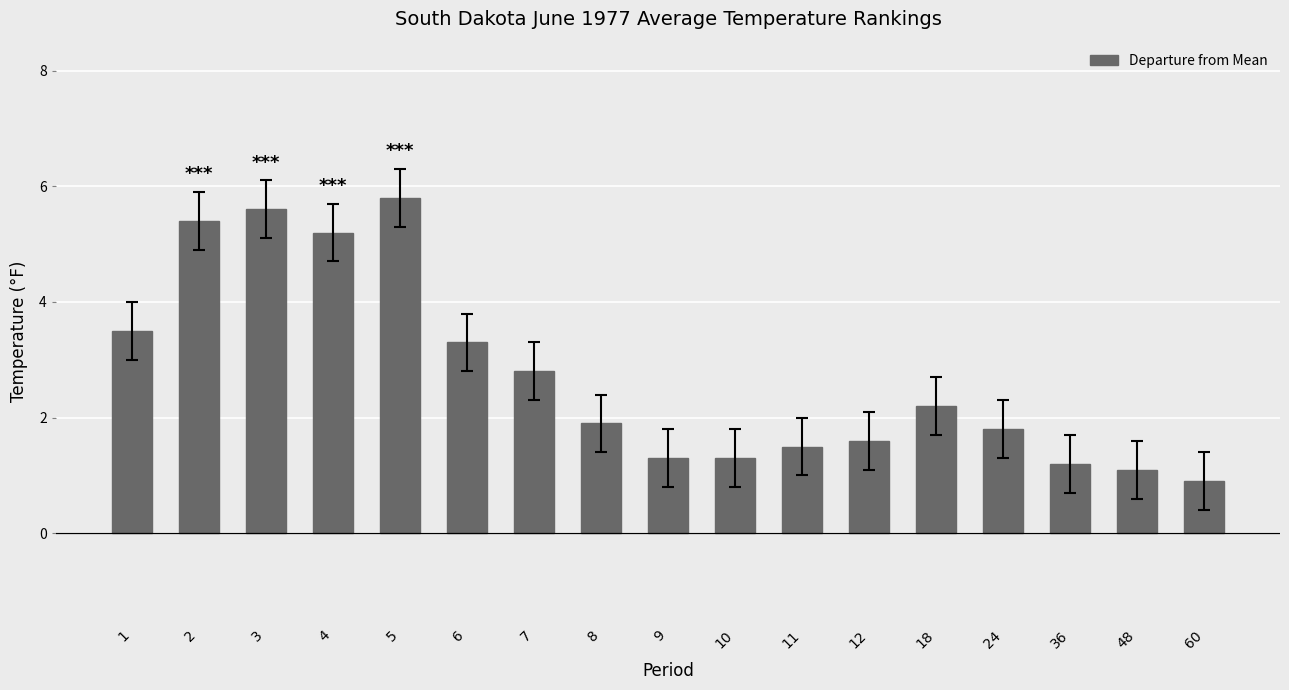

Reading left to right, transcribe all the data shown in this chart.

1=3.5	2=5.4	3=5.6	4=5.2	5=5.8	6=3.3	7=2.8	8=1.9	9=1.3	10=1.3	11=1.5	12=1.6	18=2.2	24=1.8	36=1.2	48=1.1	60=0.9